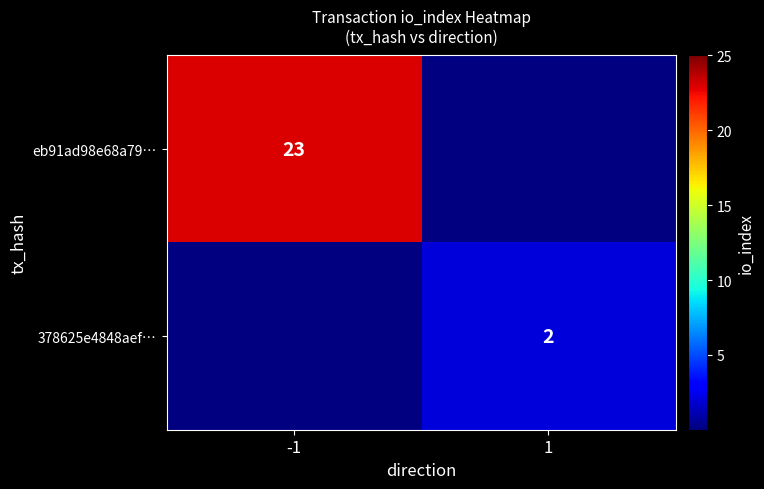

The eb91ad98e68a79… series shows 41 at -1. True or false?

False